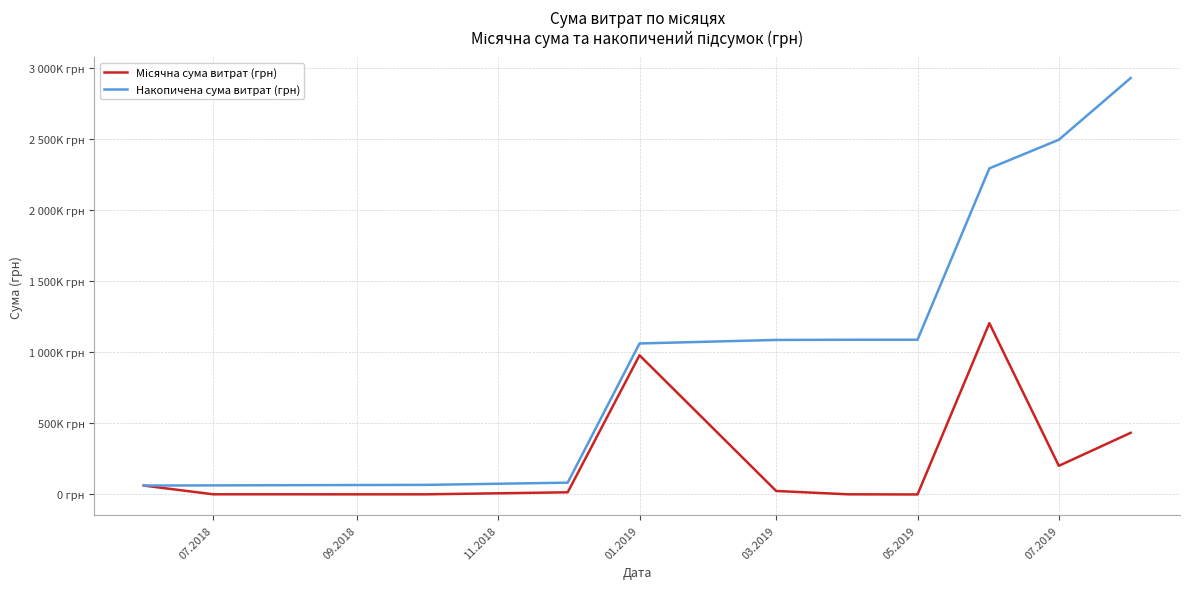

Does the chart display data point markers on the line(s)?

No